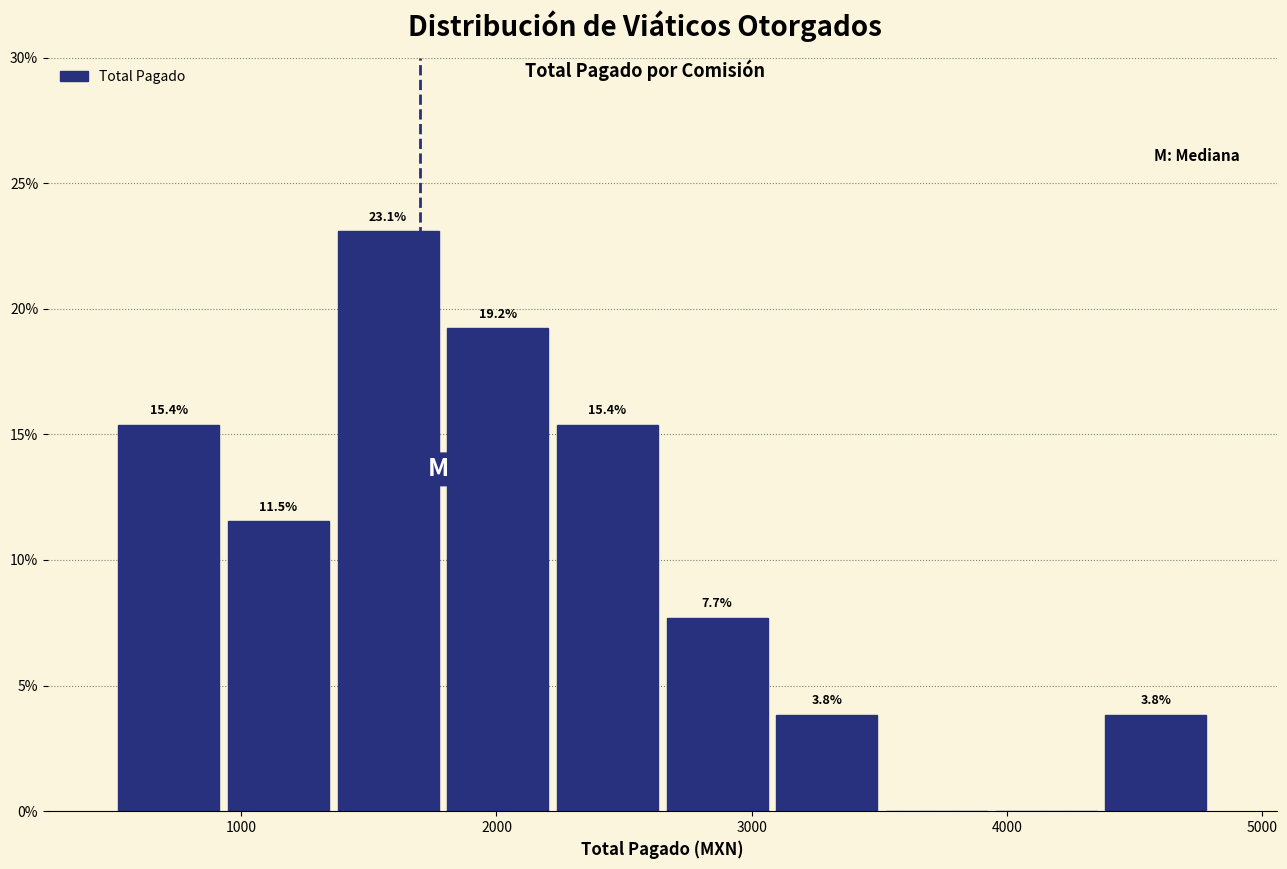

Which range on the x-axis has the tallest bar?

1360 to 1790